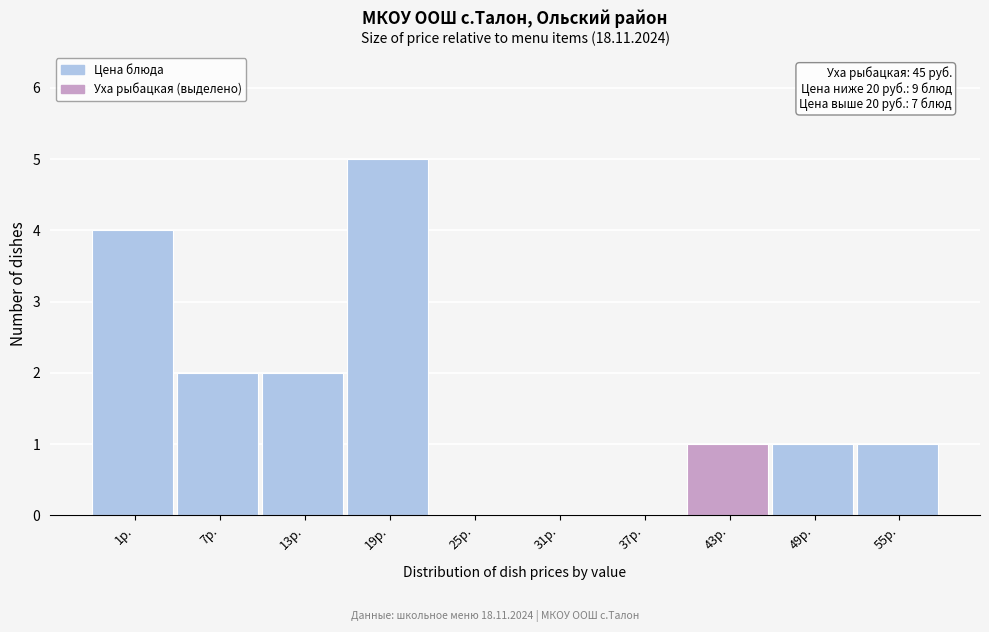

Reading left to right, what are all the values shown in this chart?

1р.=4	7р.=2	13р.=2	19р.=5	25р.=0	31р.=0	37р.=0	43р.=1	49р.=1	55р.=1